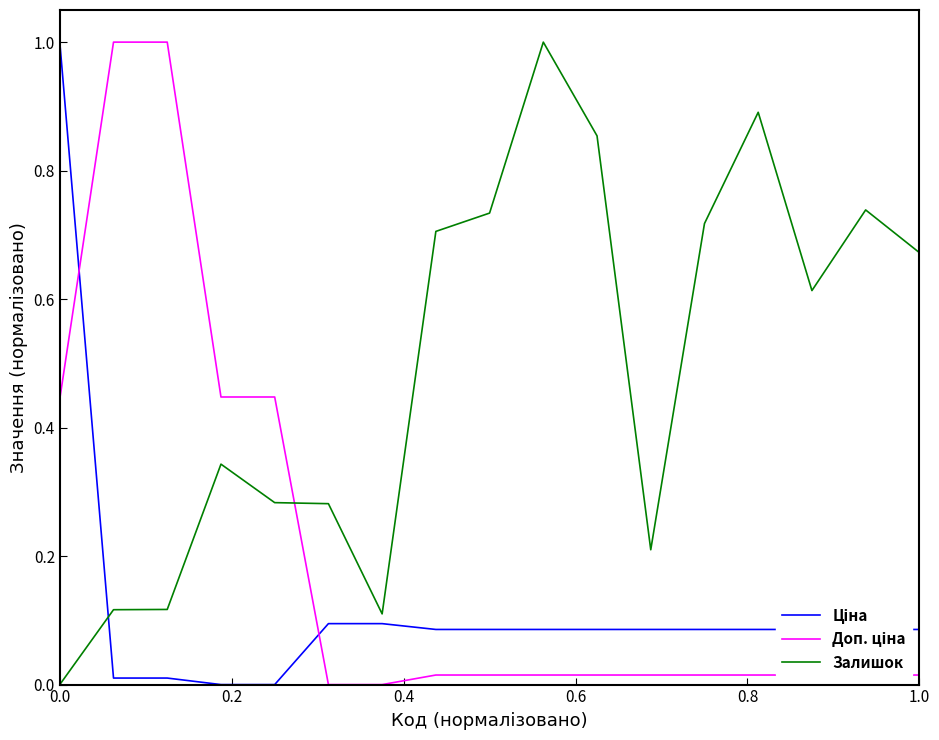

What is the maximum value for Залишок?

1.0